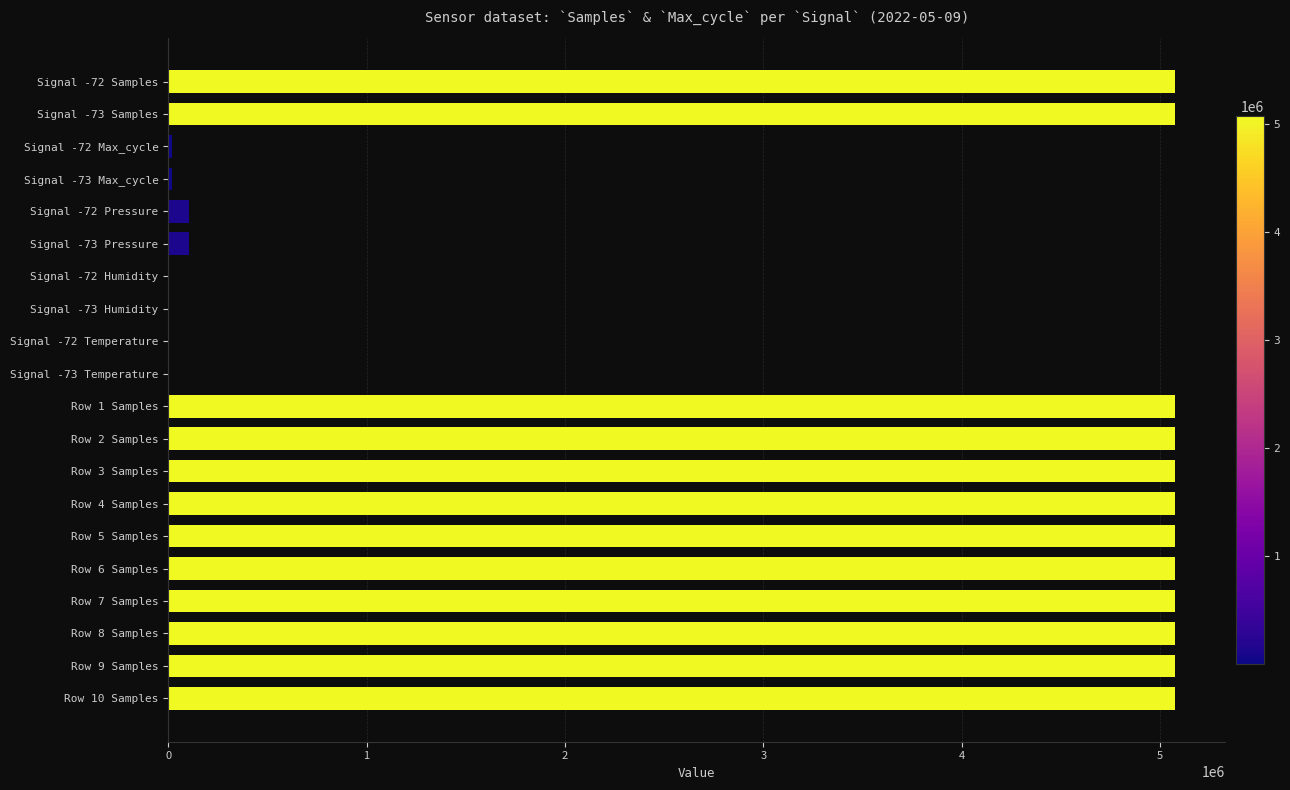

What is the maximum value shown in the chart?

5074855.0